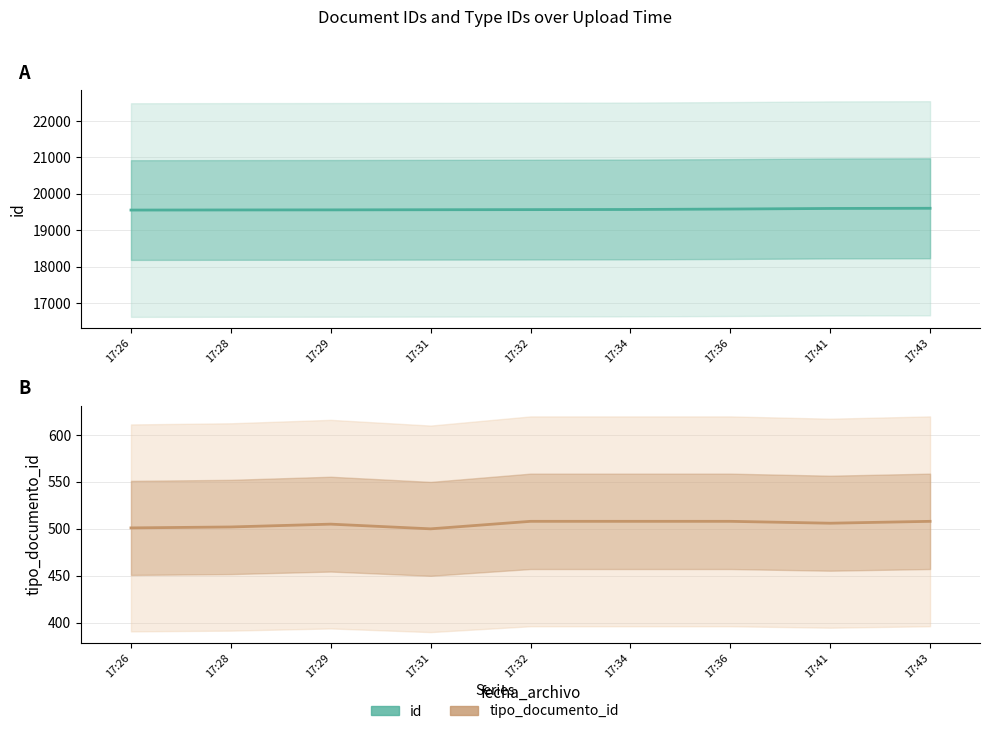

Which series changed the most between 17:26 and 17:34?

id